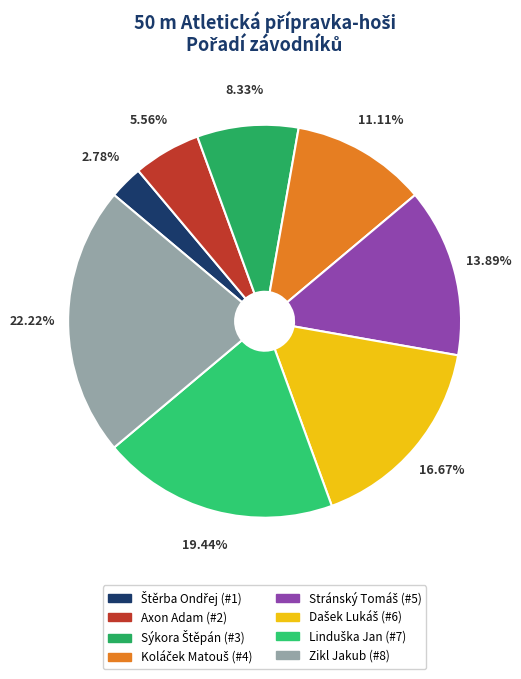

How many slices are in this pie chart?

8